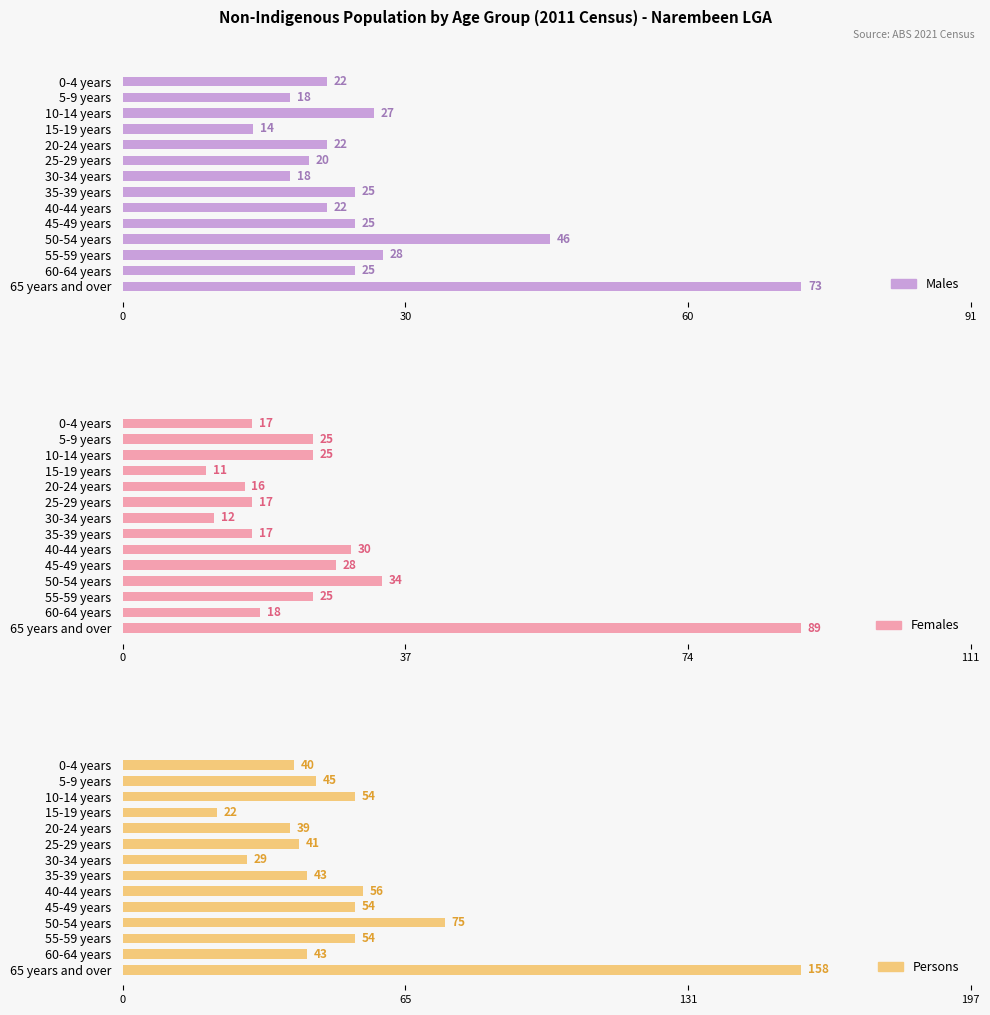

Reading left to right, transcribe all the data shown in this chart.

Males: 22	18	27	14	22	20	18	25	22	25	46	28	25	73
Females: 17	25	25	11	16	17	12	17	30	28	34	25	18	89
Persons: 40	45	54	22	39	41	29	43	56	54	75	54	43	158